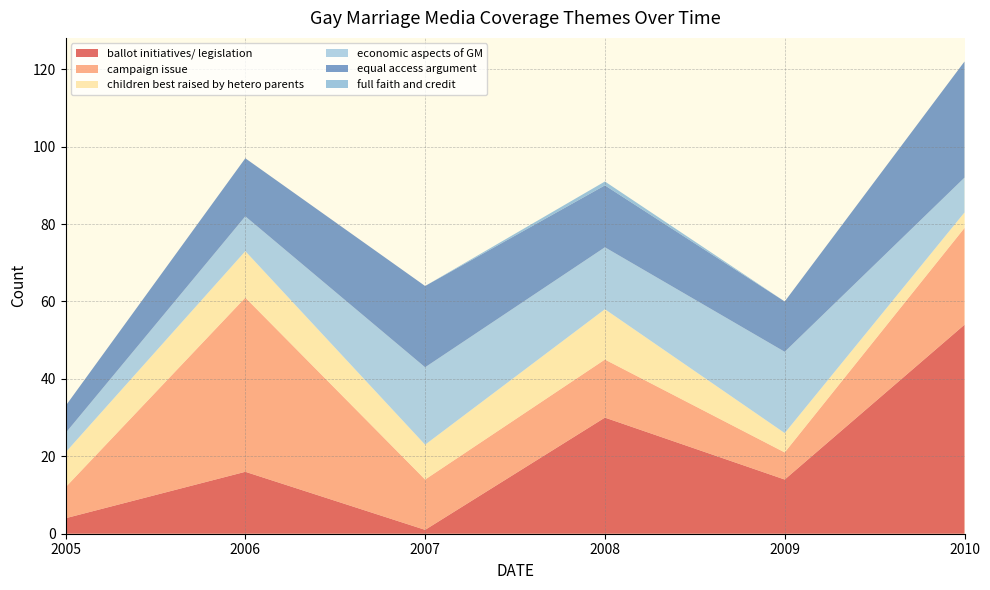

Reading right to left, transcribe all the data shown in this chart.

ballot initiatives/ legislation: 54	14	30	1	16	4
campaign issue: 25	7	15	13	45	8
children best raised by hetero parents: 4	5	13	9	12	9
economic aspects of GM: 9	21	16	20	9	5
equal access argument: 30	13	16	21	15	7
full faith and credit: 0	0	1	0	0	0